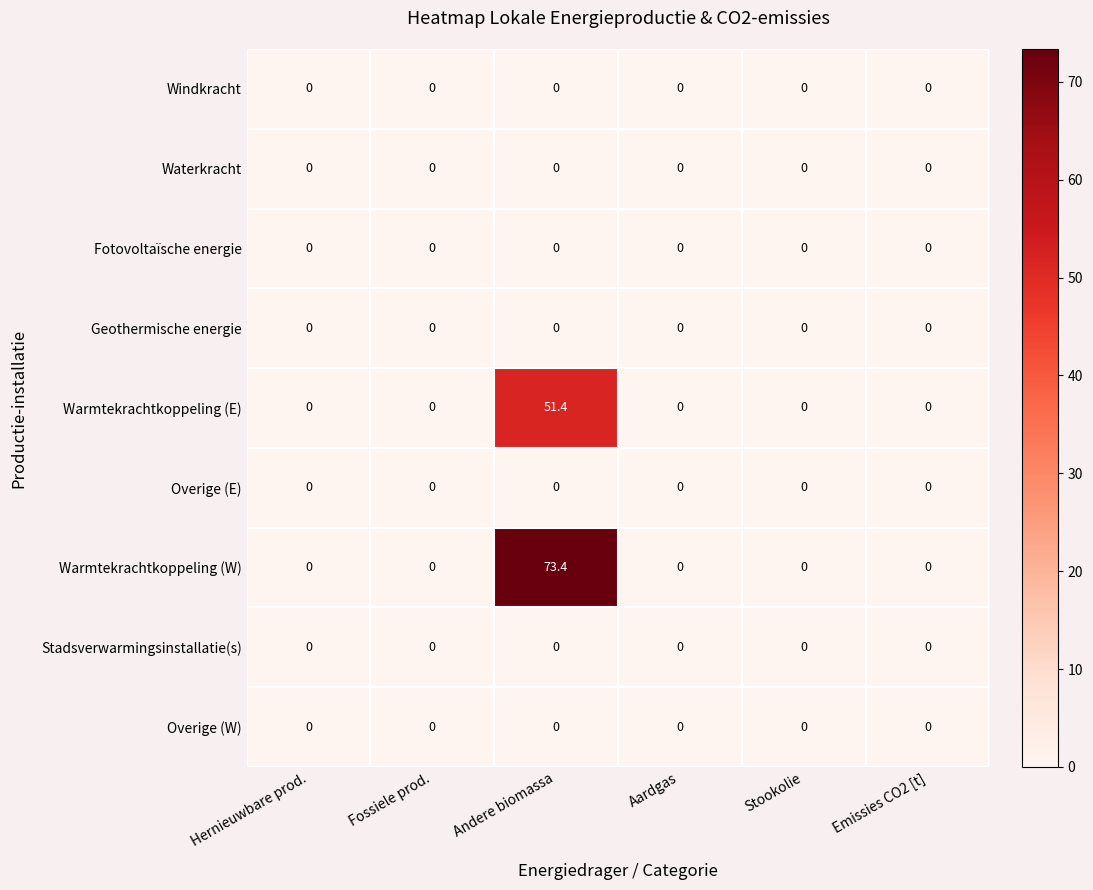

At how many categories does at least one series exceed 12?

1